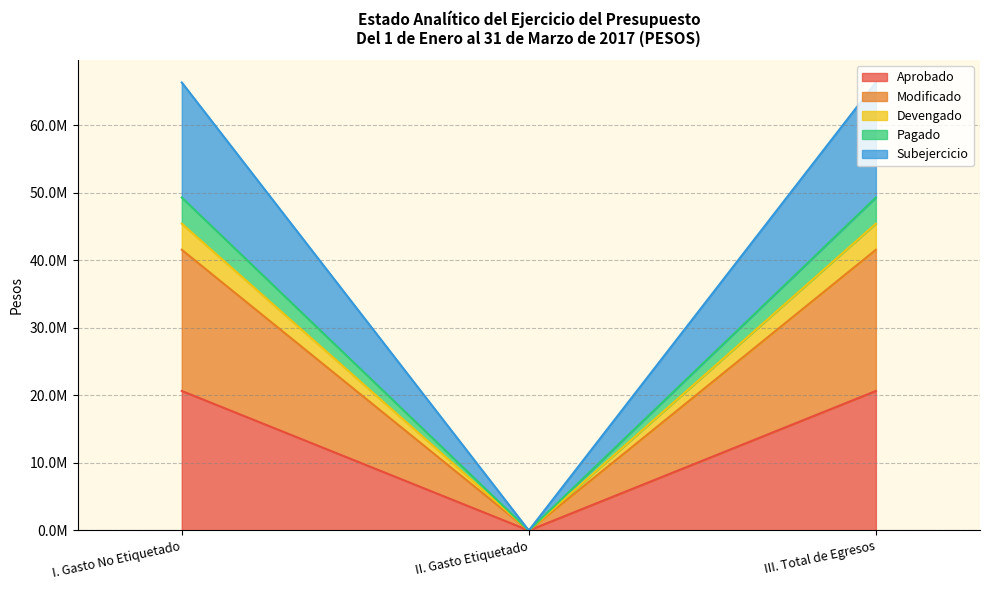

At which category does the chart reach its minimum across all series?

II. Gasto Etiquetado